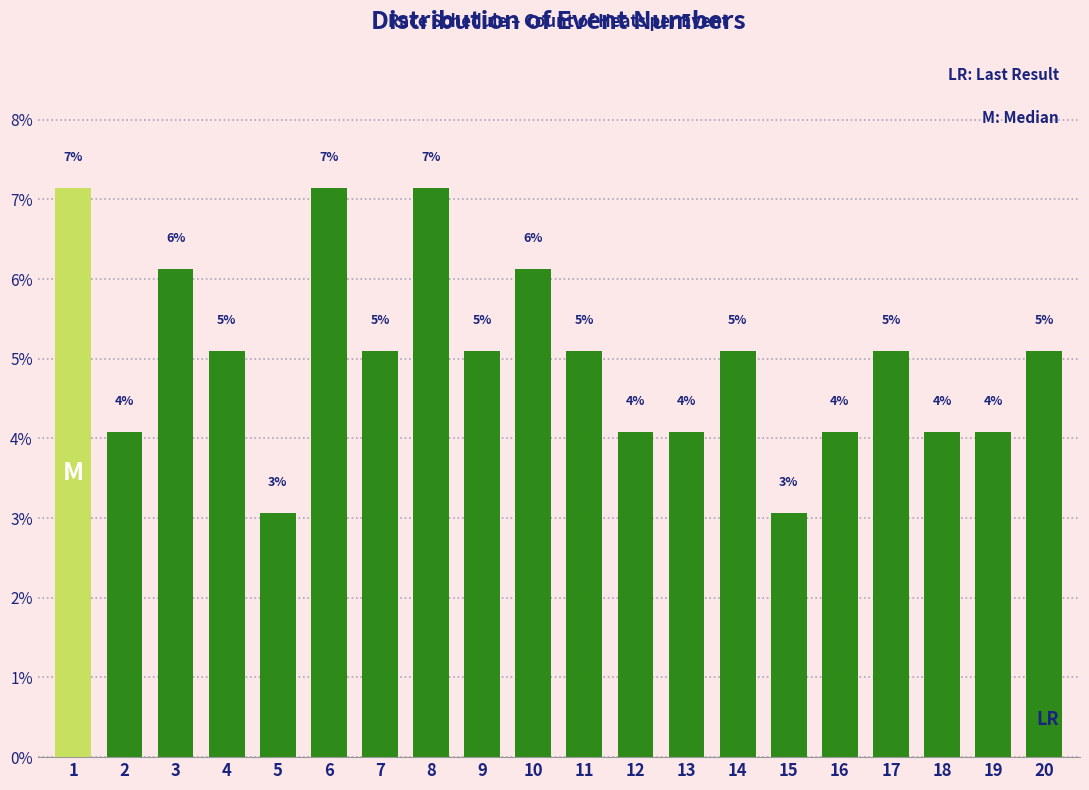

Does the chart contain any negative values?

No